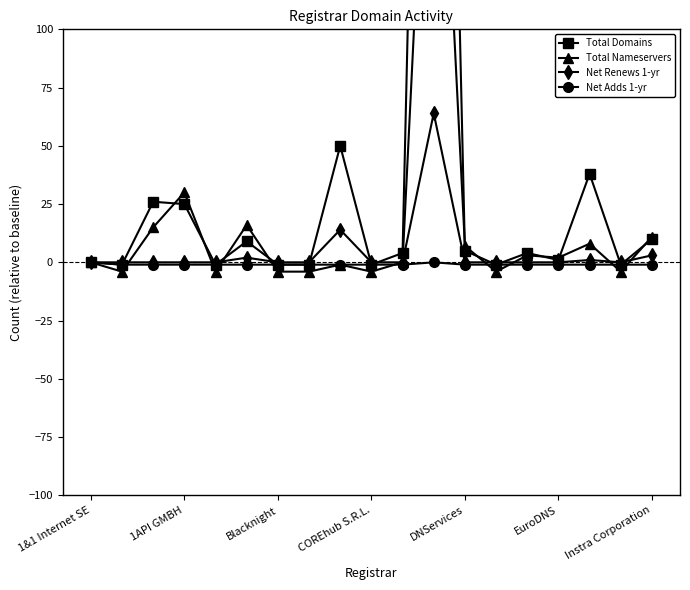

How many lines are shown in the chart?

4